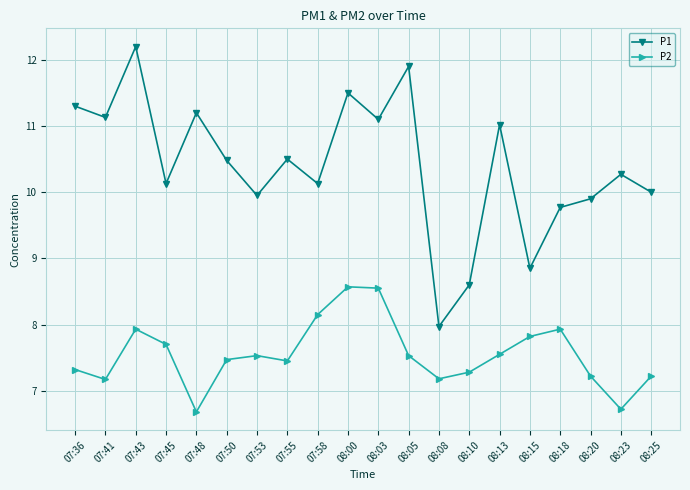

Which series changed the most between 07:36 and 07:48?

P2